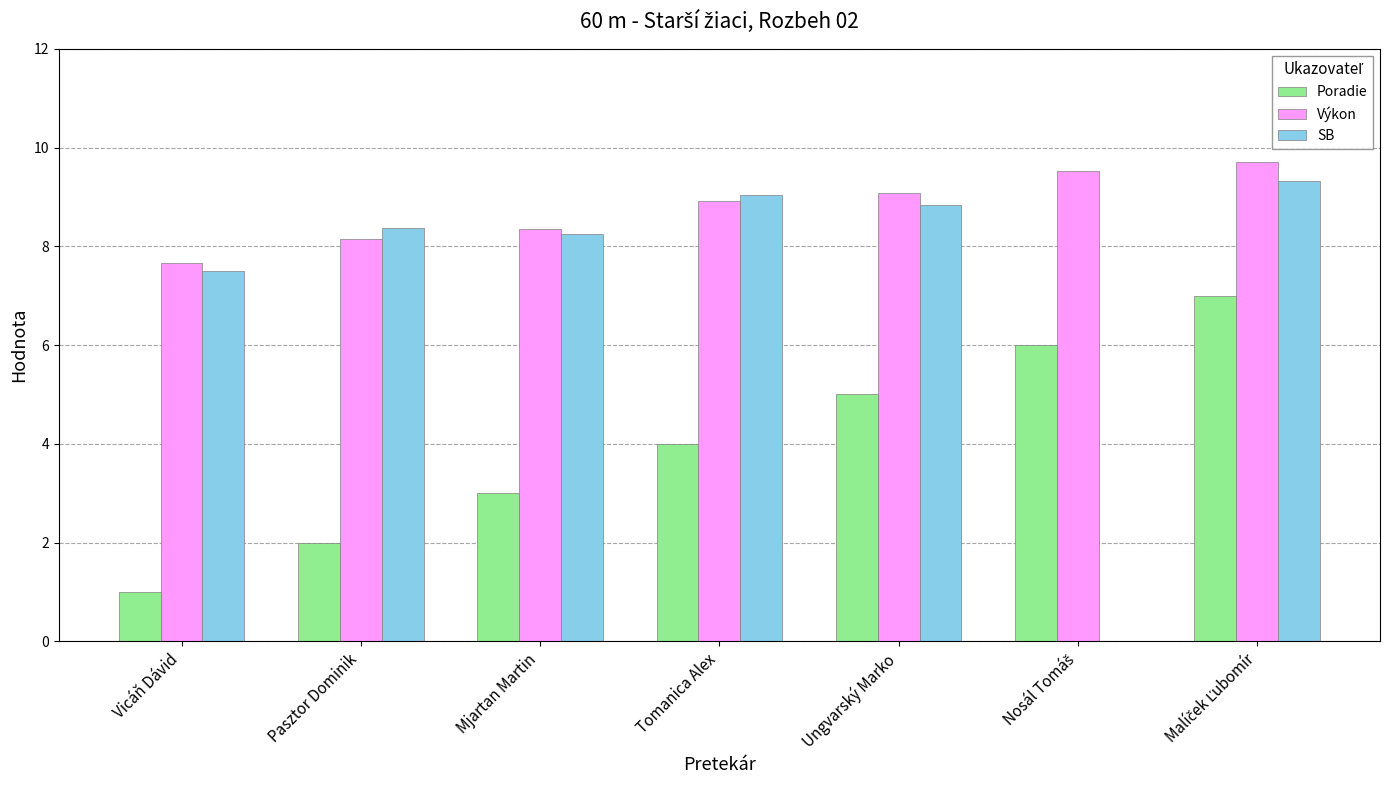

Read the Poradie value at Mjartan Martin.

3.0